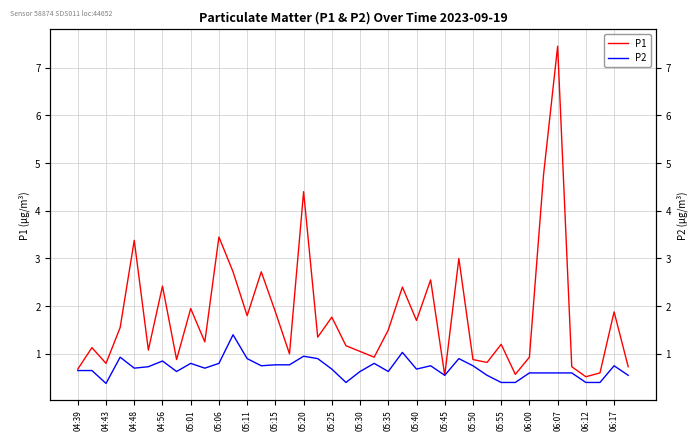

What is the average value of the P2 series?

0.7